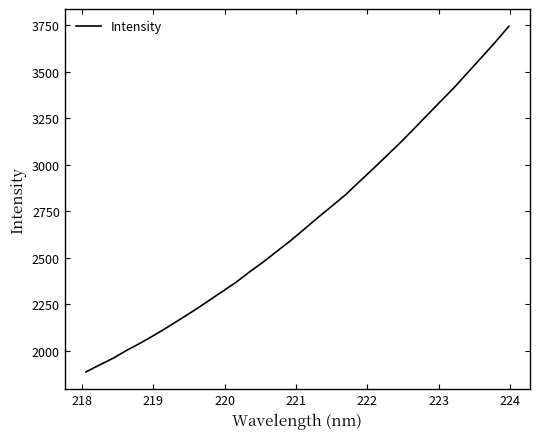

What is the maximum value shown in the chart?

3745.7